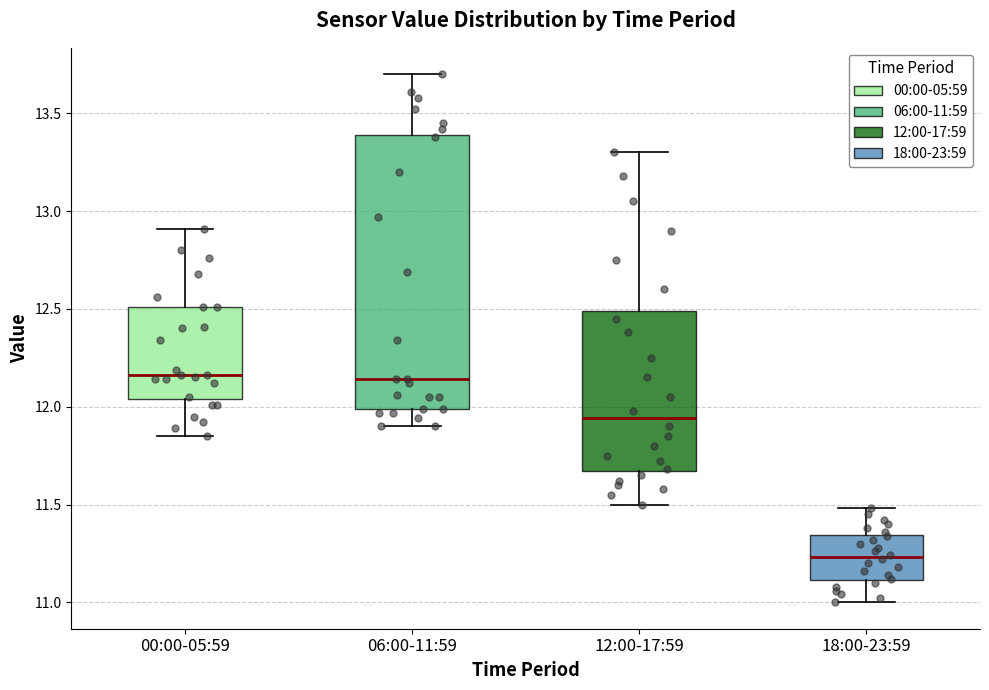

Comparing the boxes themselves (not the whiskers), which one is the tallest?

06:00-11:59